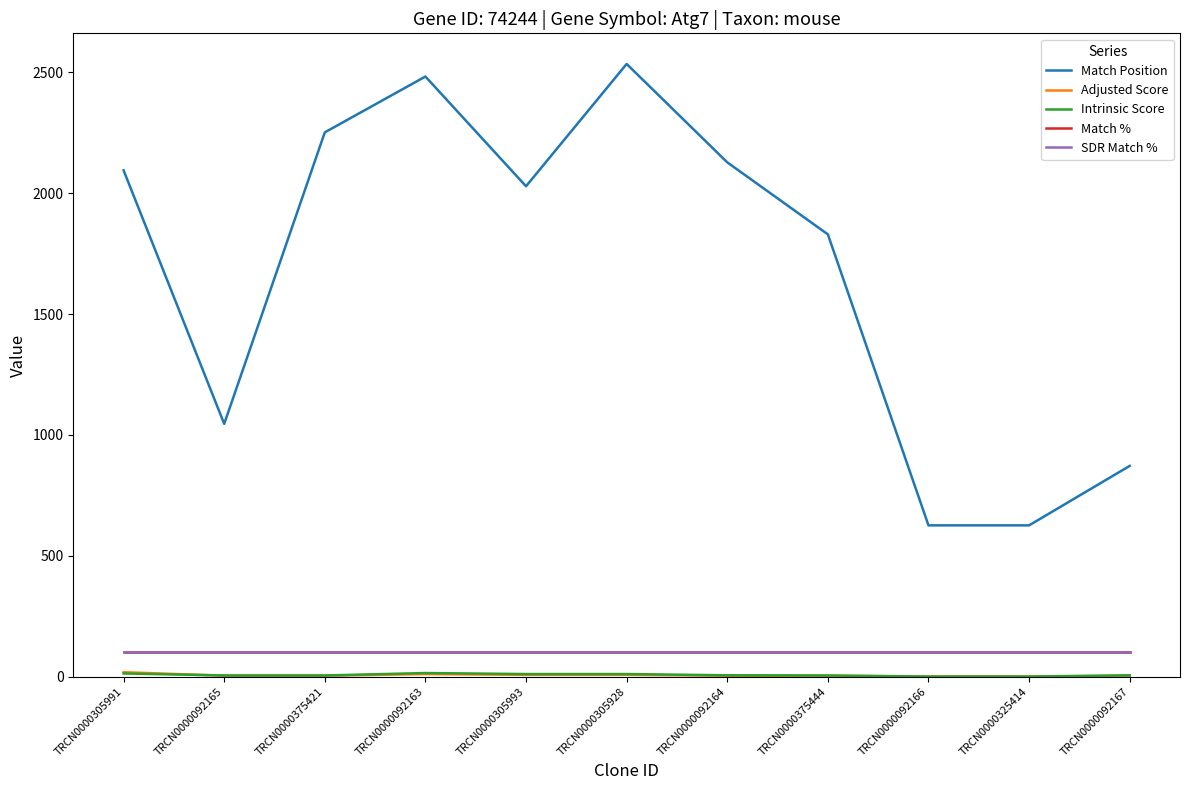

Is it true that Match Position equals 1103.2 at TRCN0000092166?

False